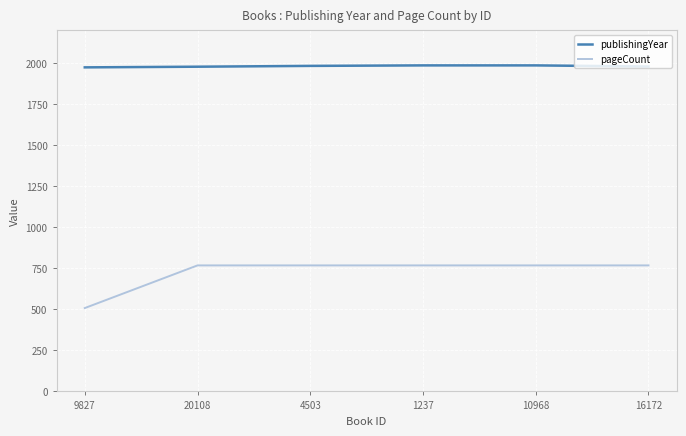

What is the difference between the maximum and minimum values in the publishingYear series?

12